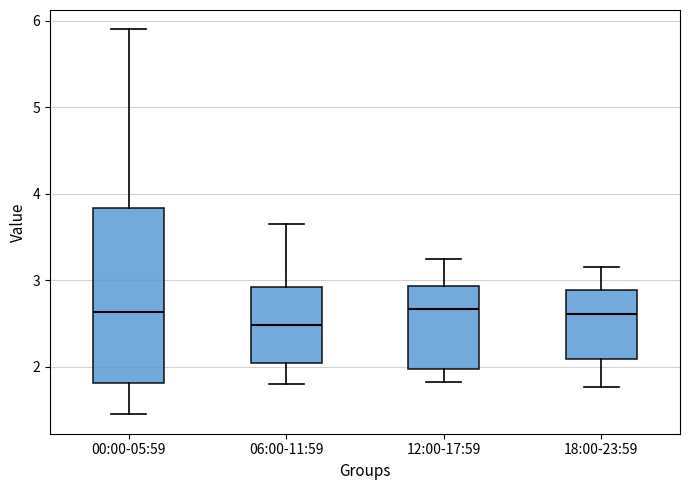

Where does the lower whisker of the box for 00:00-05:59 end on the y-axis? The values are not printed on the chart, so give them approximately, as read against the axis.

1.5